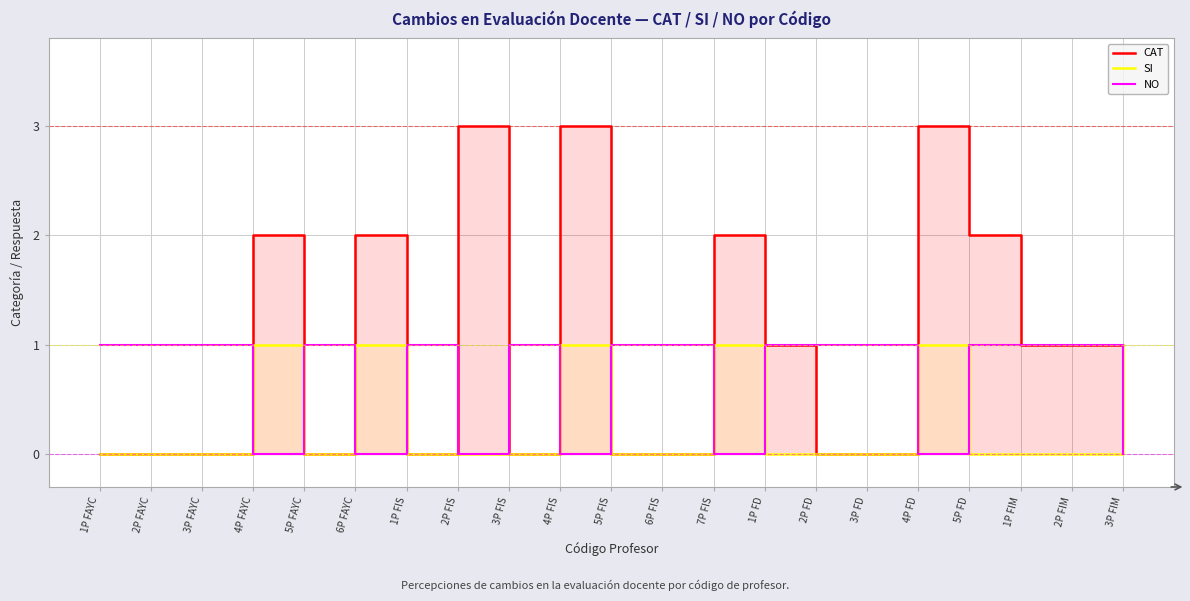

Where is the first local minimum for NO?

4P FAYC